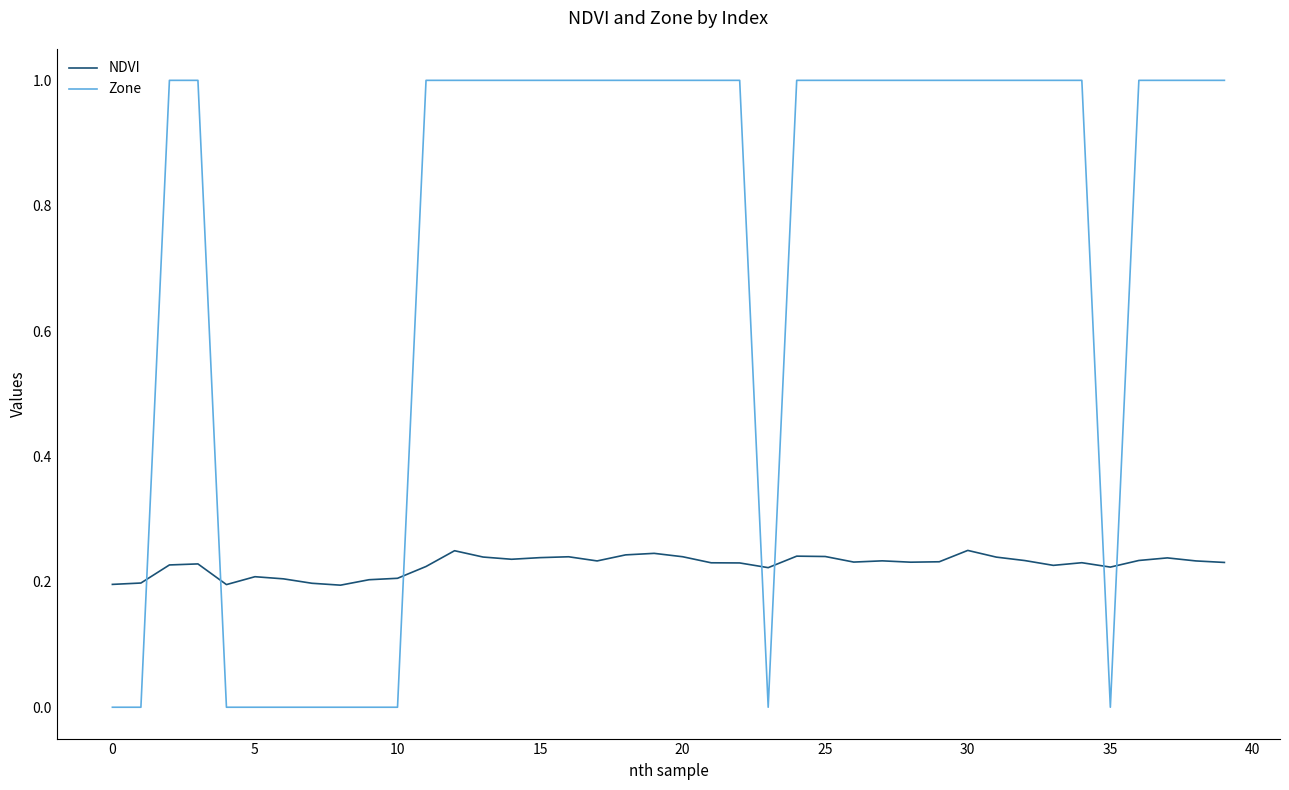

True or false: Zone and NDVI intersect in this chart.

True